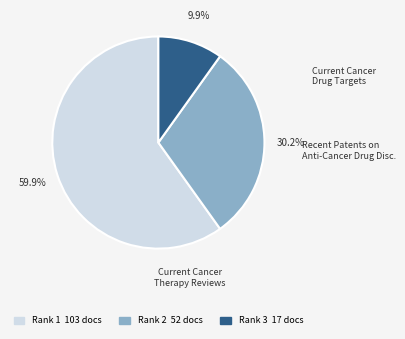

To the nearest percent, what is the difference between the largest and smallest slice percentages?

50%